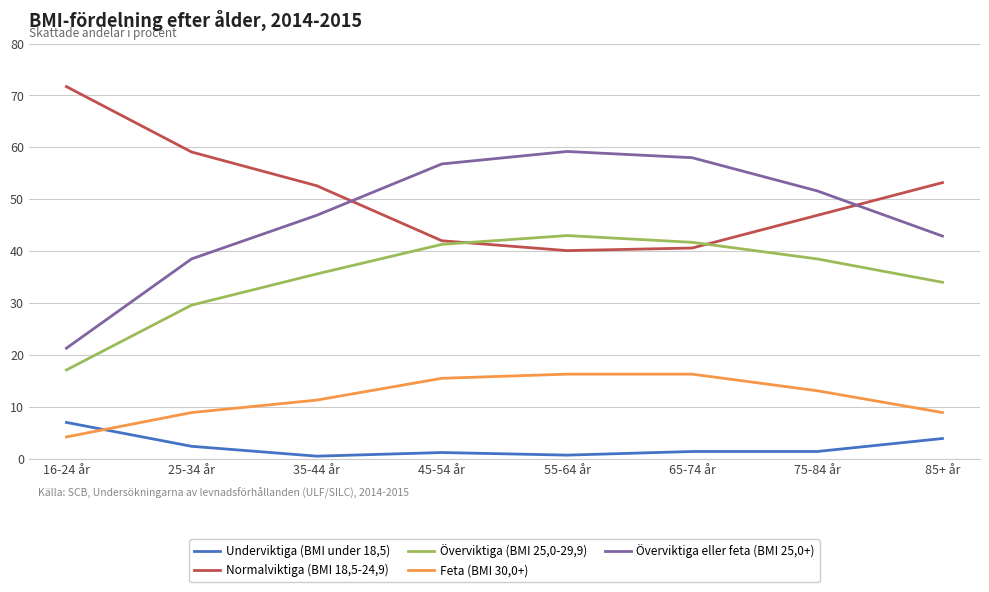

What is the highest value of the Feta (BMI 30,0+) series?

16.3